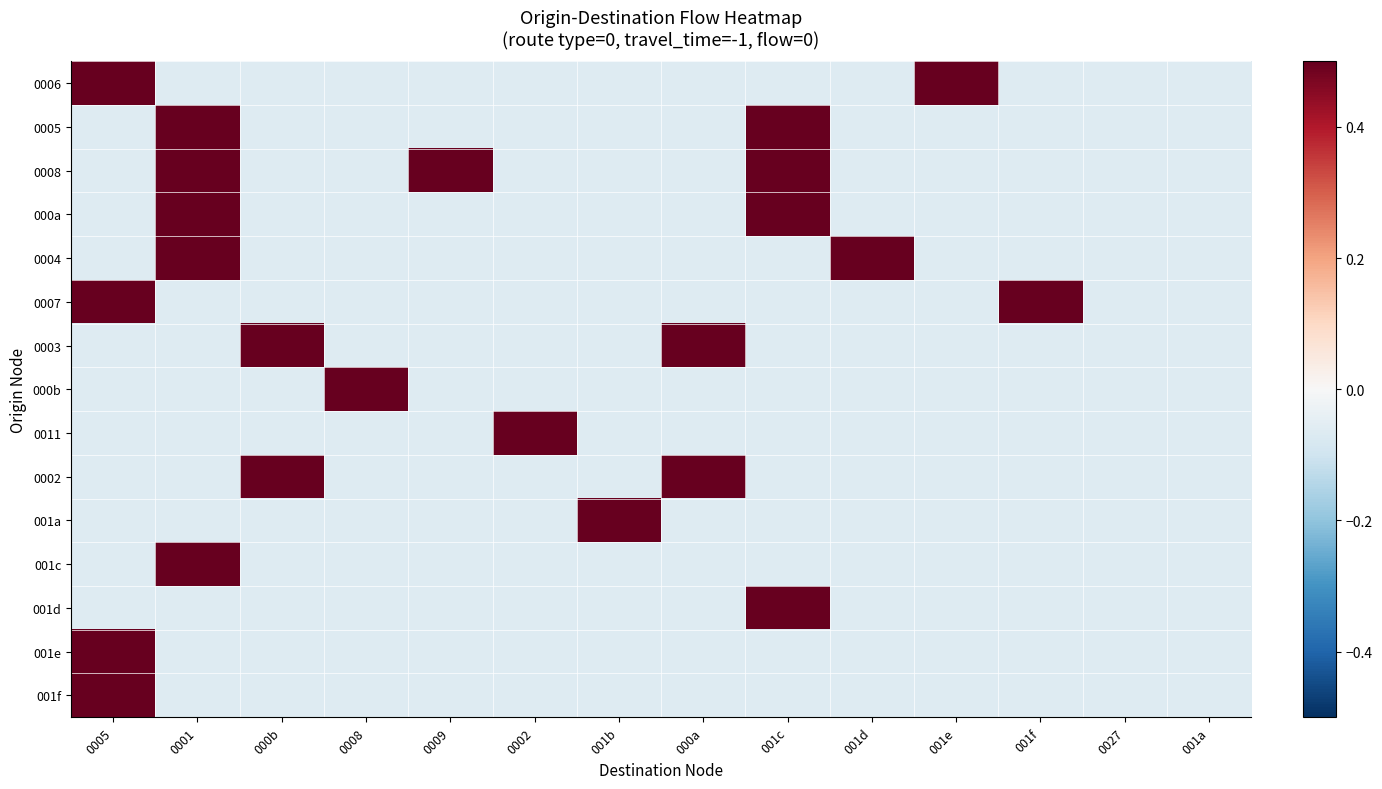

Rank the series at 0001 from lowest to highest value.

0006, 0007, 0003, 000b, 0011, 0002, 001a, 001d, 001e, 001f, 0005, 0008, 000a, 0004, 001c